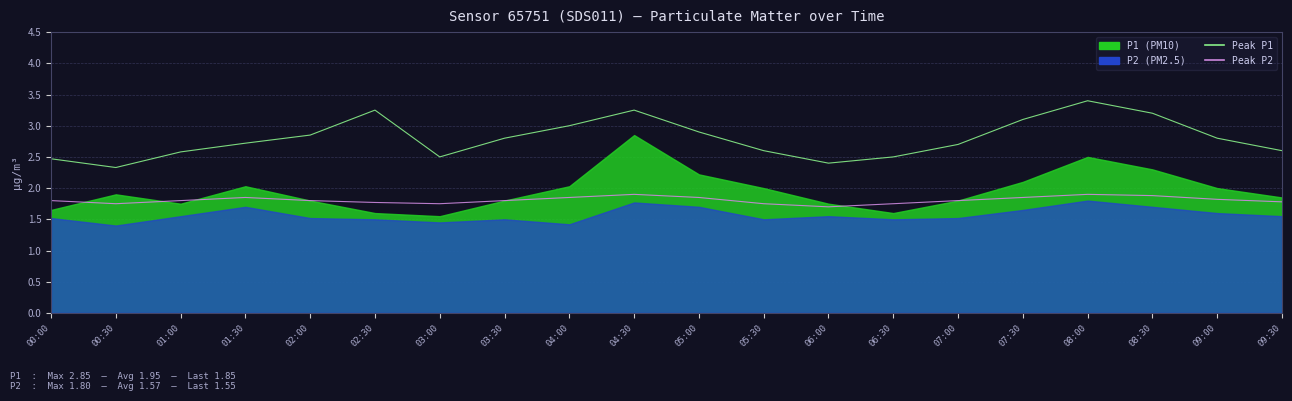

True or false: Peak P1 has more than 1 points higher than both neighbors.

True